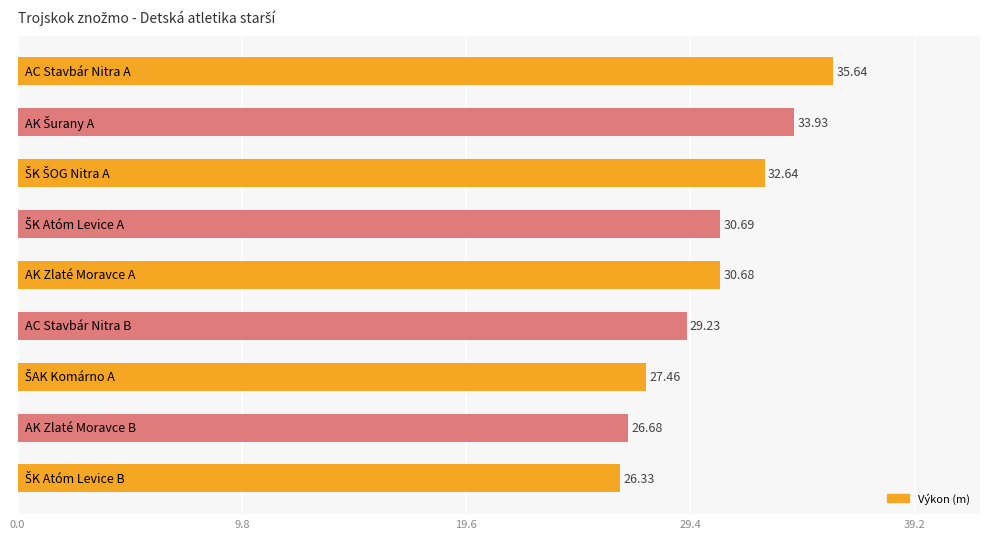

What is the average value?

30.4